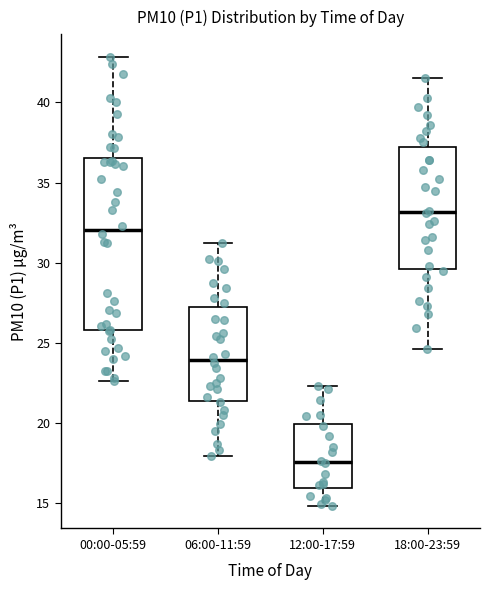

Where does the lower whisker of the box for 18:00-23:59 end on the y-axis? The values are not printed on the chart, so give them approximately, as read against the axis.

24.5